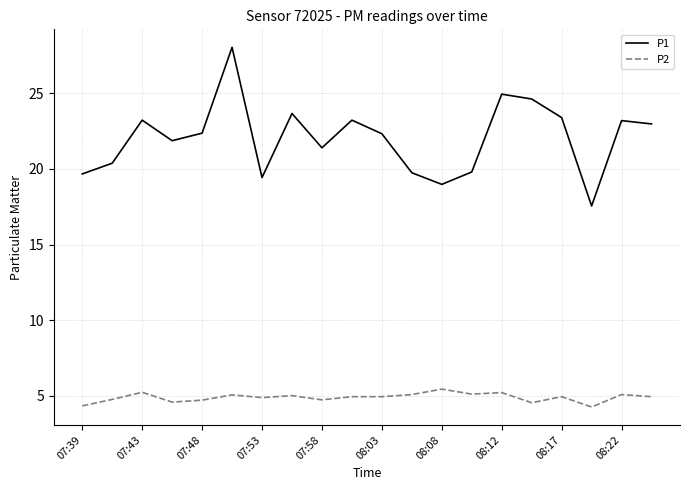

Which series has the largest total across all categories?

P1